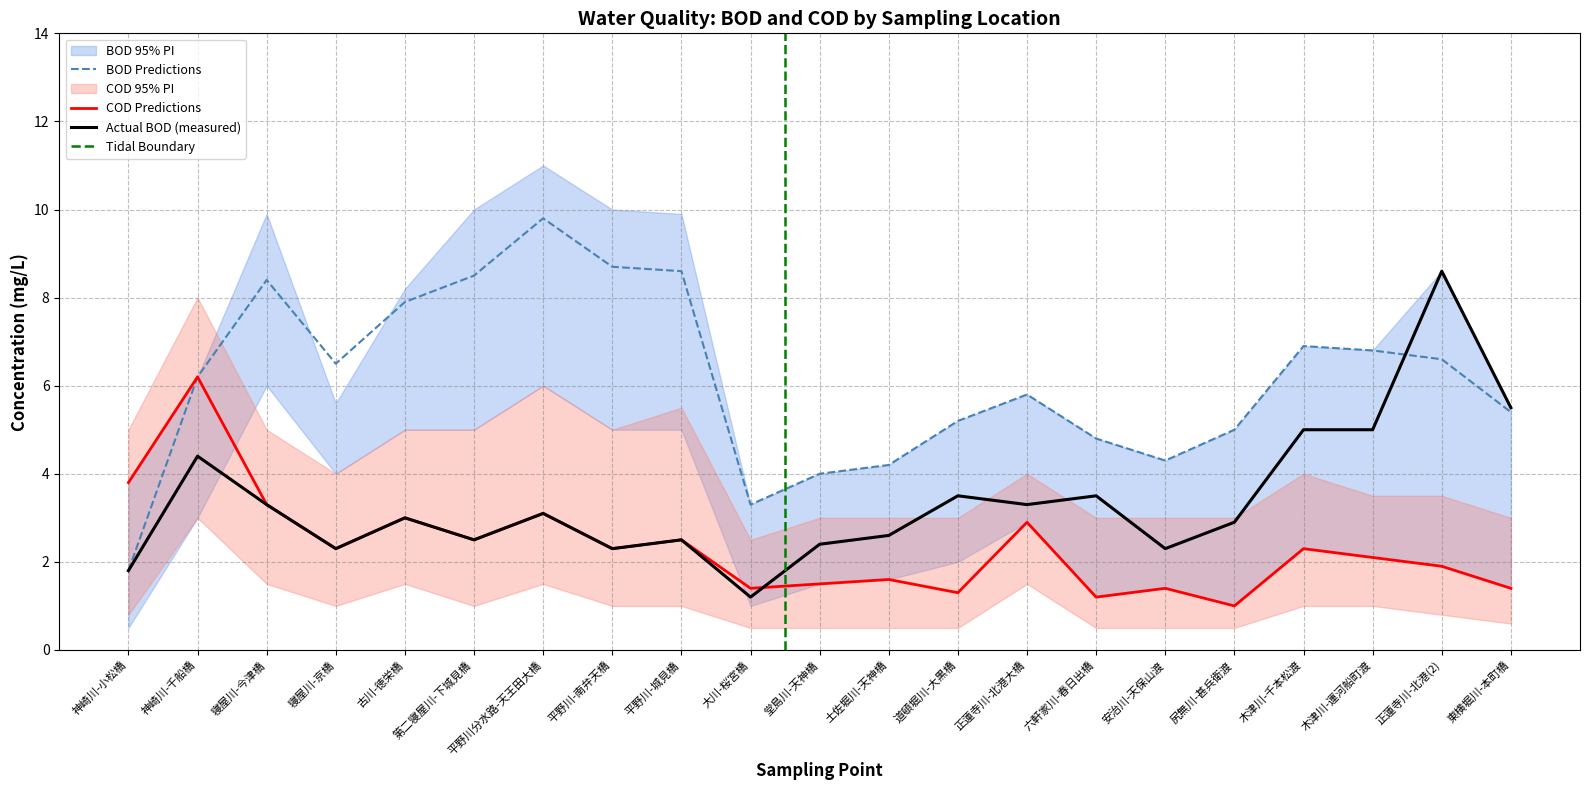

Is the value of COD_lower at 2 greater than the value of BOD_upper at 14?

No